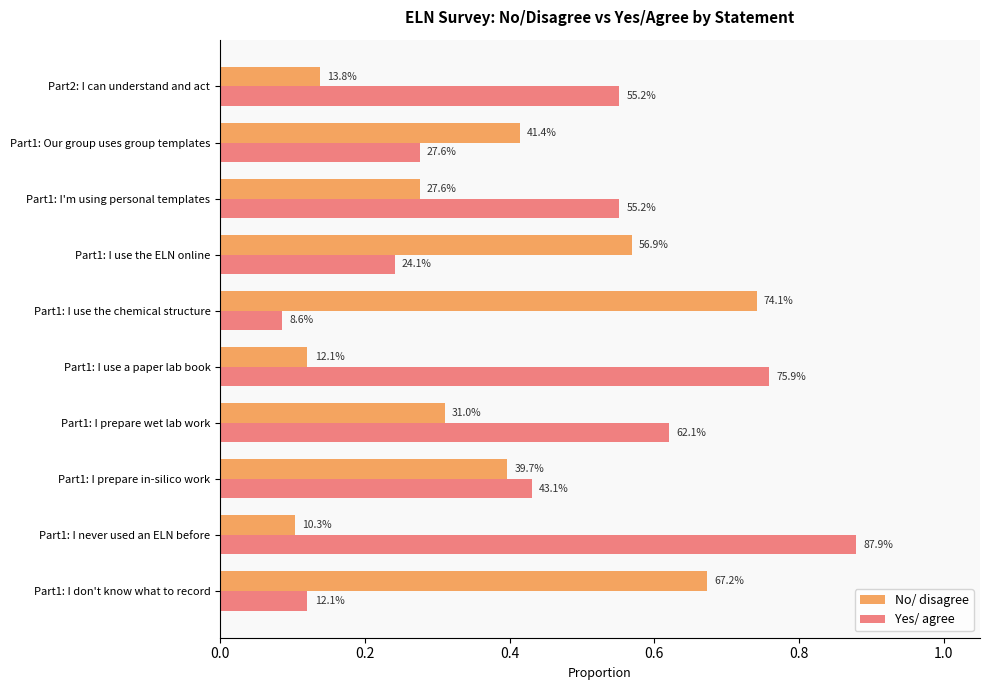

What is the value of the Yes/ agree bar at the 1st from the left?

0.1